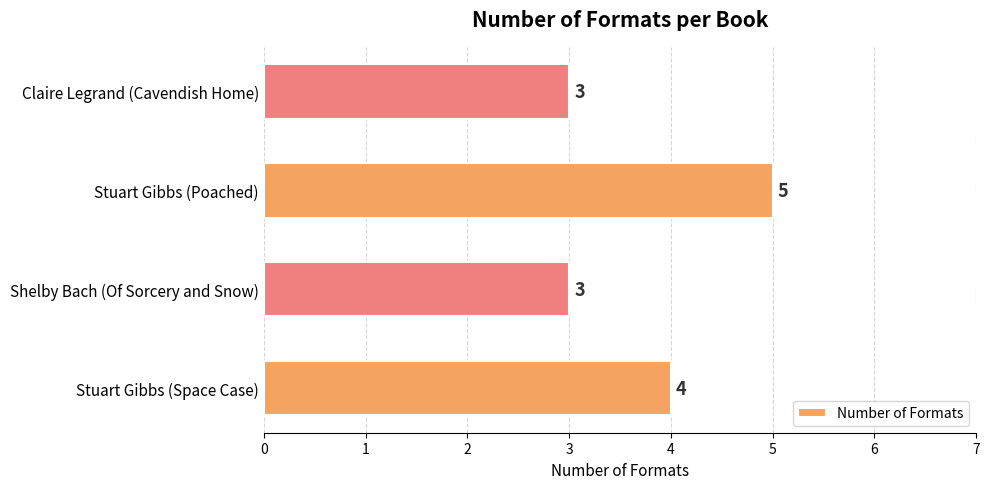

Which label corresponds to the largest value in the chart?

Stuart Gibbs (Poached)